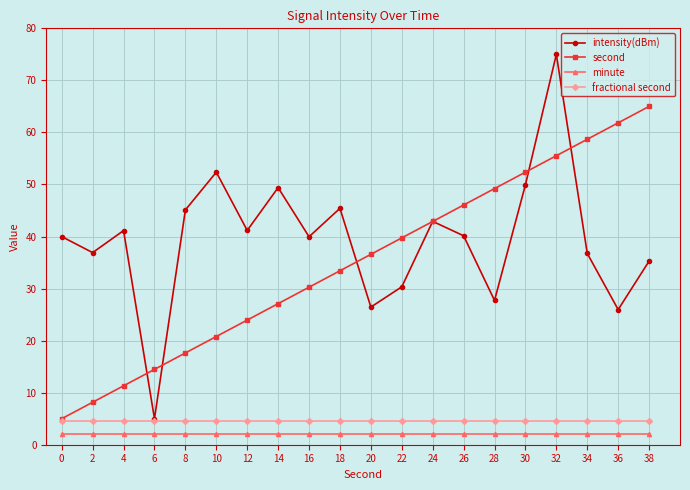

True or false: intensity(dBm) has a value of 41.1 at 4.

True